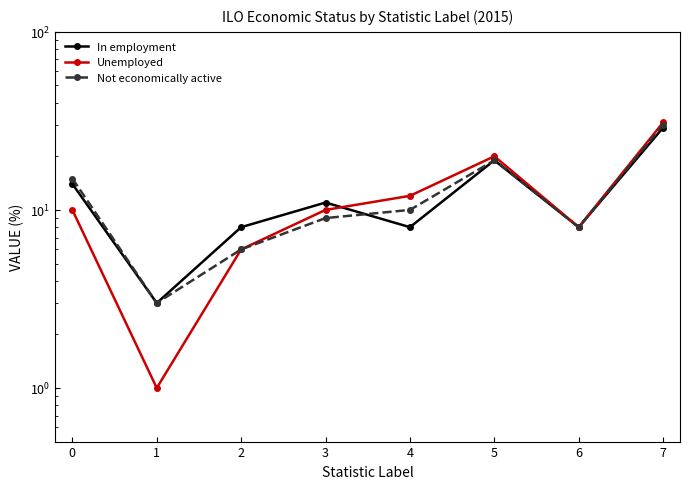

How many lines are shown in the chart?

3